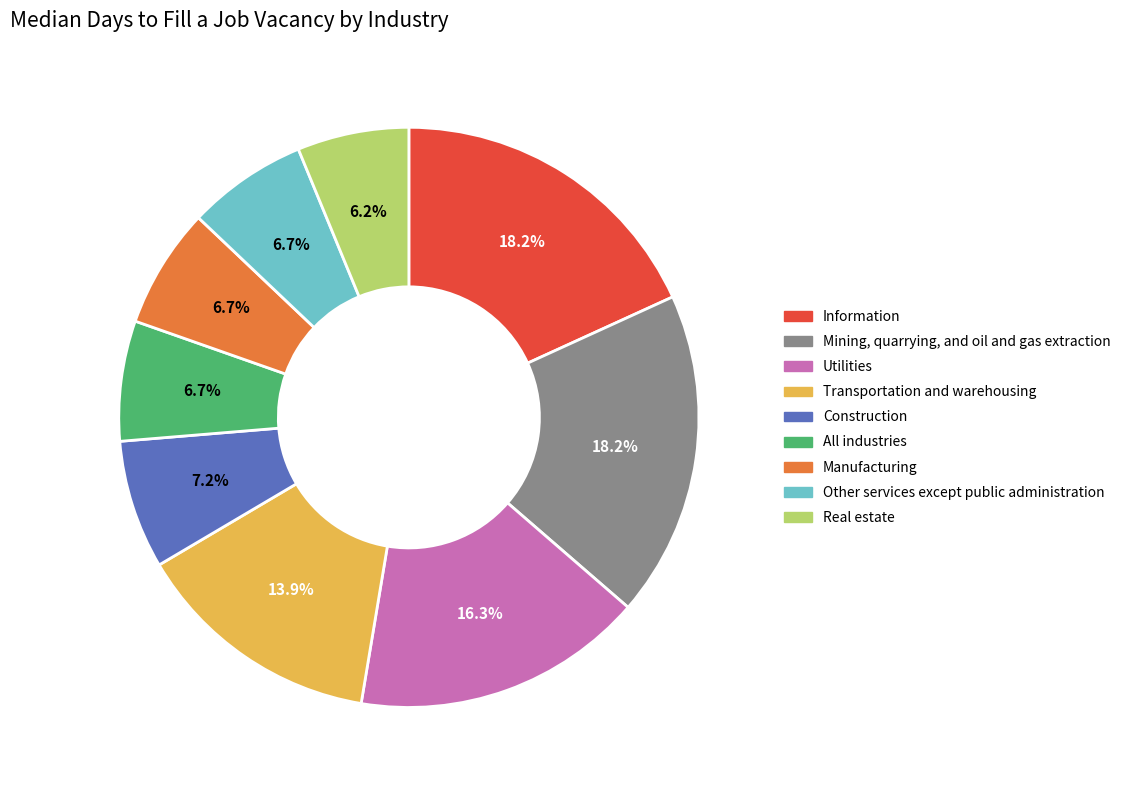

To the nearest percent, what portion does Transportation and warehousing represent?

14%